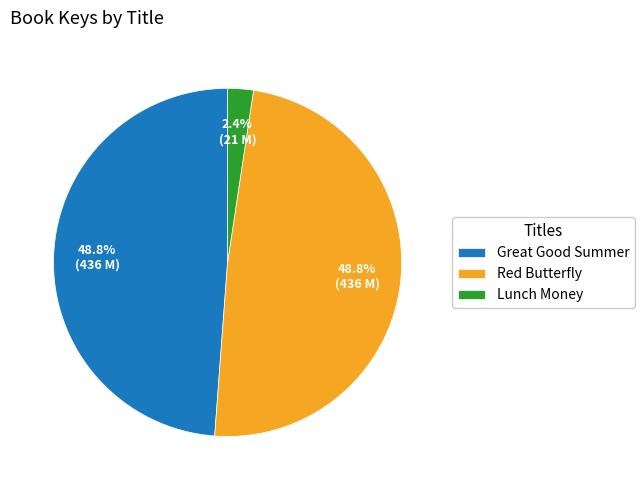

True or false: Great Good Summer accounts for 37% of the total.

False